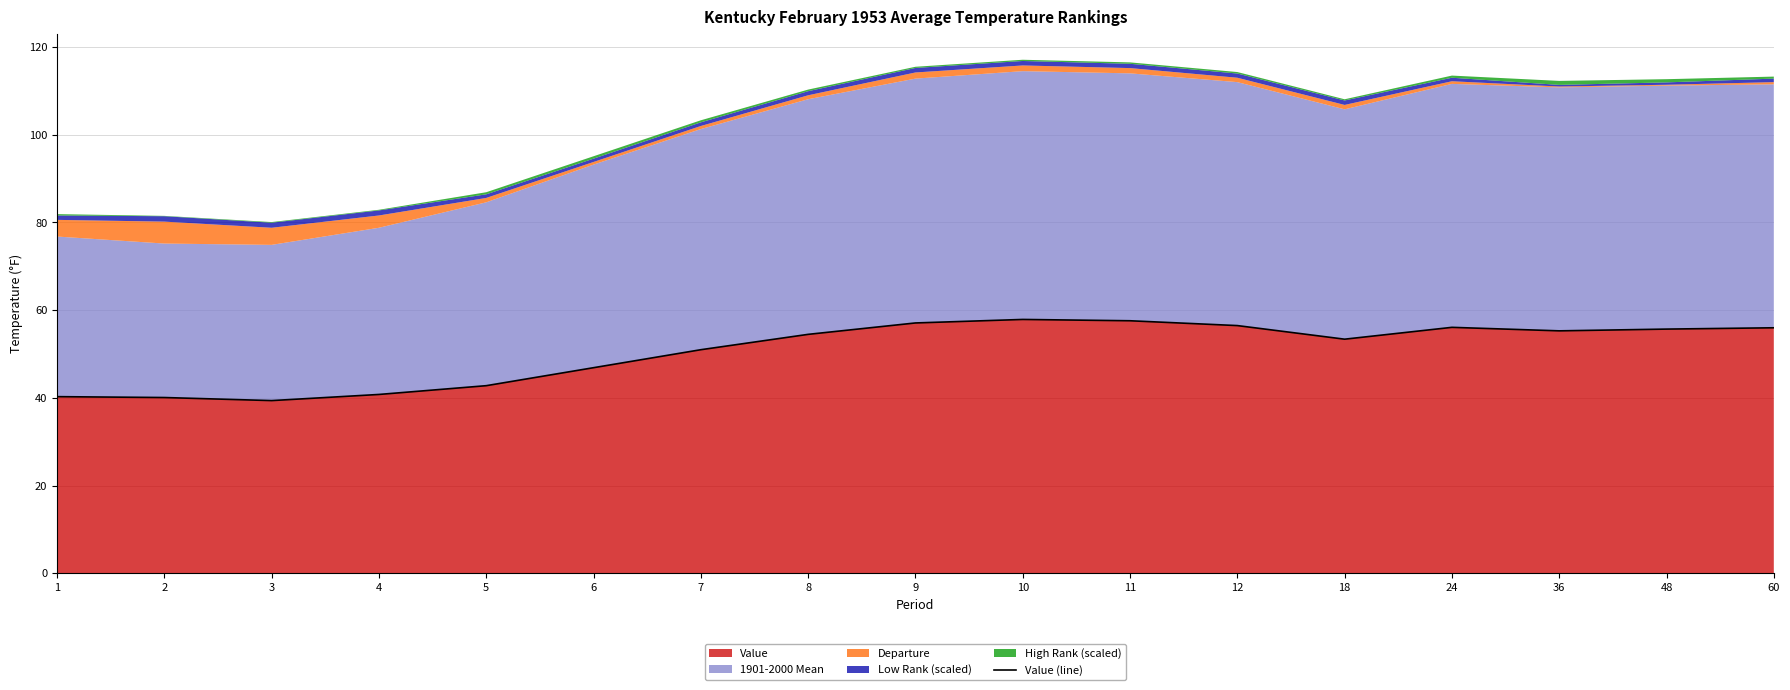

Approximately how many times larger is the value at 10 compared to 7?

1.1